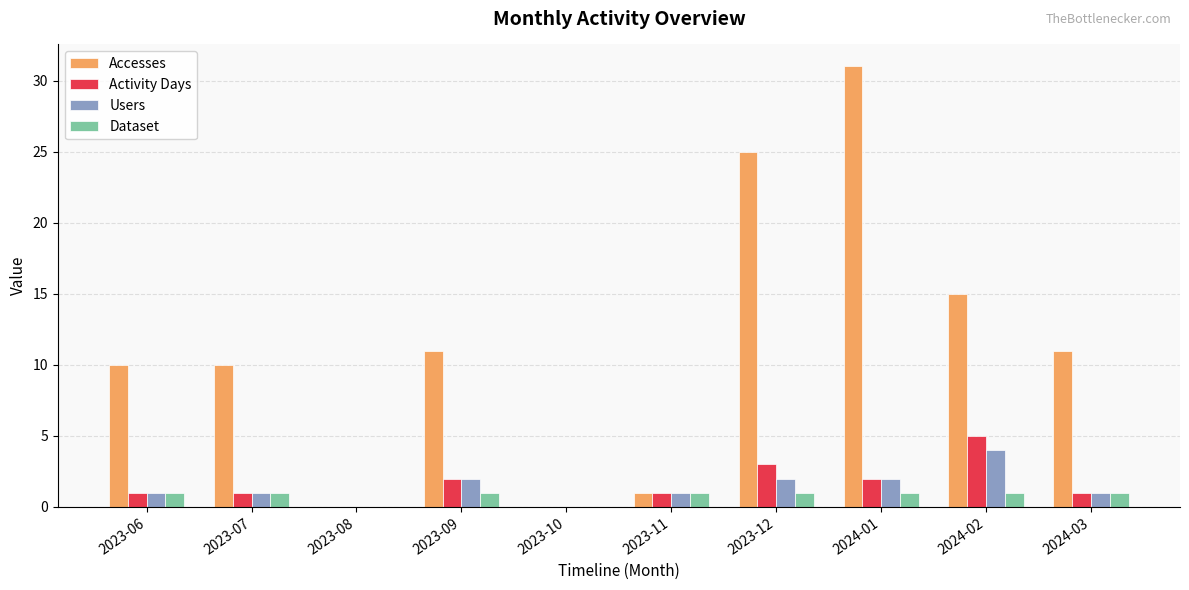

Is it true that Accesses equals 31 at 2024-01?

True